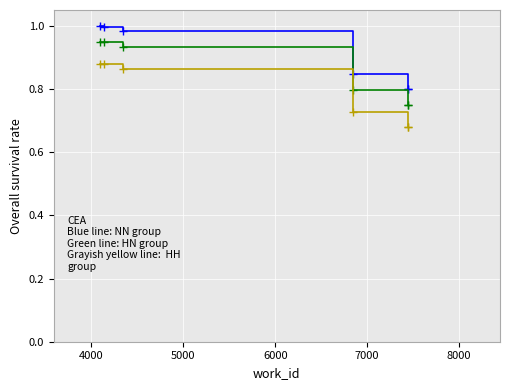

What is the value of the NN group point at the 6th from the left?

0.8